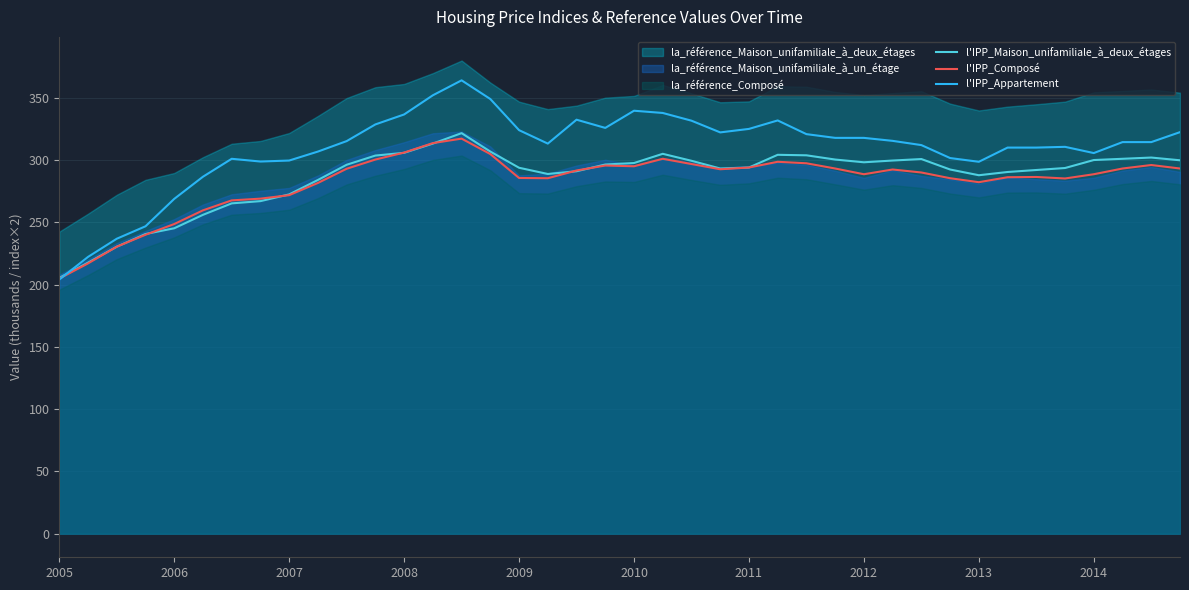

The value of l'IPP_Maison_unifamiliale_à_deux_étages at 2013 is 287.8. True or false?

True